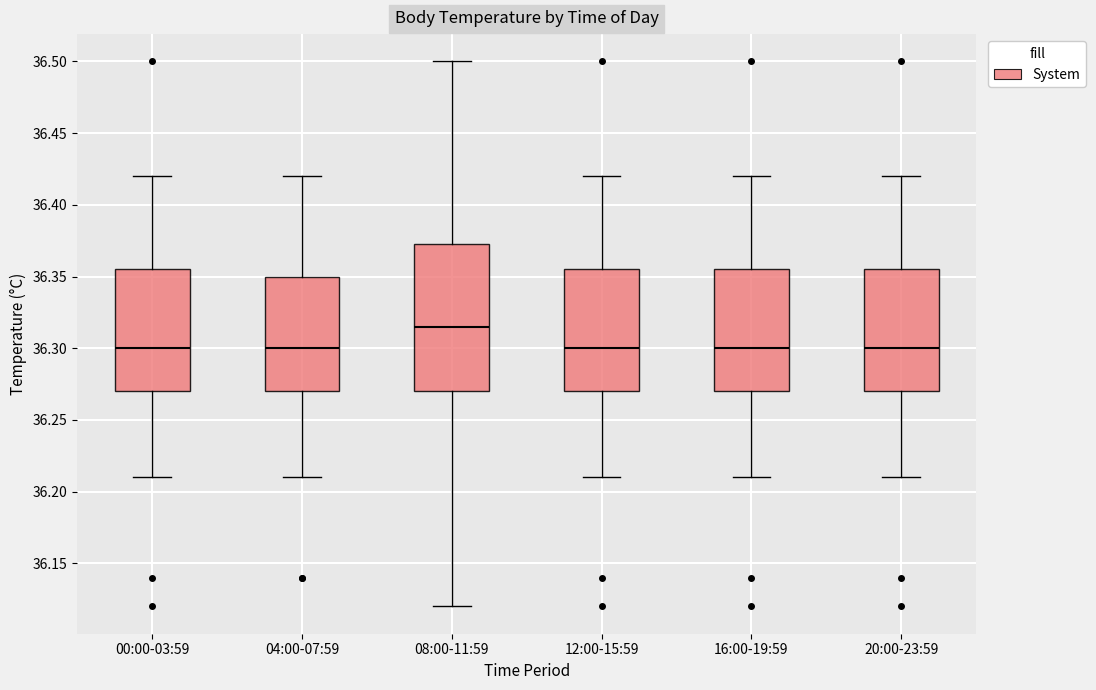

Reading left to right, transcribe this box plot: for each box, give where its median line is, the range the box spans, and where its two whiskers end, as read against the y-axis. The values are not printed on the chart, so give them approximately, as read against the axis.

00:00-03:59: median 36.300, box 36.270 to 36.355, whiskers 36.210 to 36.420
04:00-07:59: median 36.300, box 36.270 to 36.350, whiskers 36.210 to 36.420
08:00-11:59: median 36.315, box 36.270 to 36.375, whiskers 36.120 to 36.500
12:00-15:59: median 36.300, box 36.270 to 36.355, whiskers 36.210 to 36.420
16:00-19:59: median 36.300, box 36.270 to 36.355, whiskers 36.210 to 36.420
20:00-23:59: median 36.300, box 36.270 to 36.355, whiskers 36.210 to 36.420